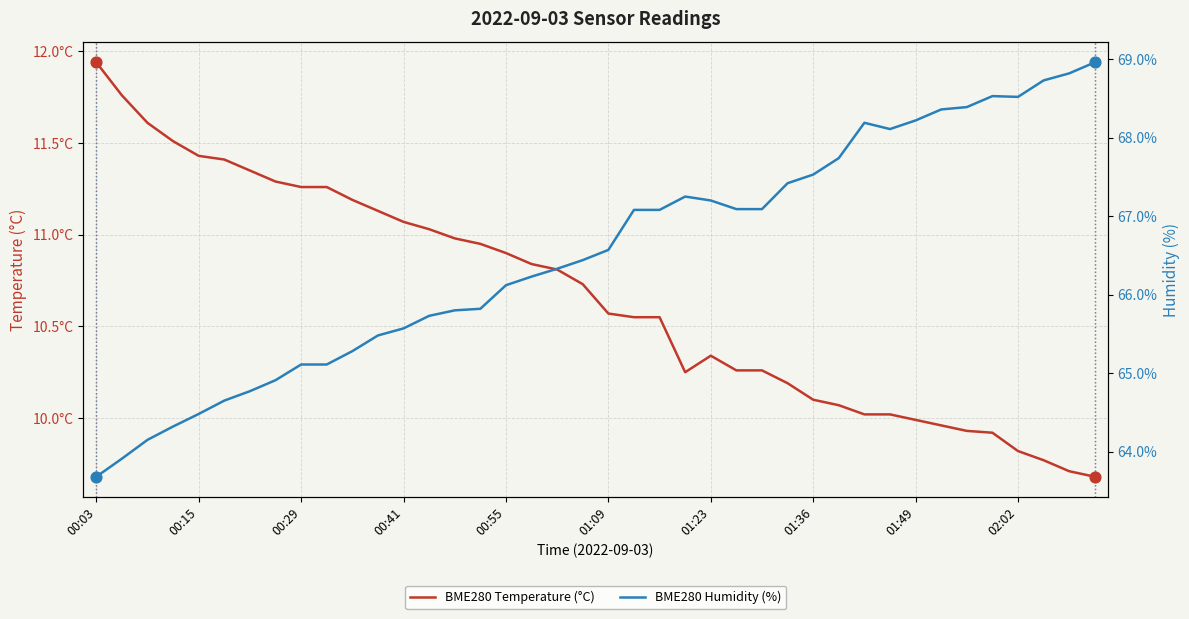

What is the total value across all series at 22?

77.6